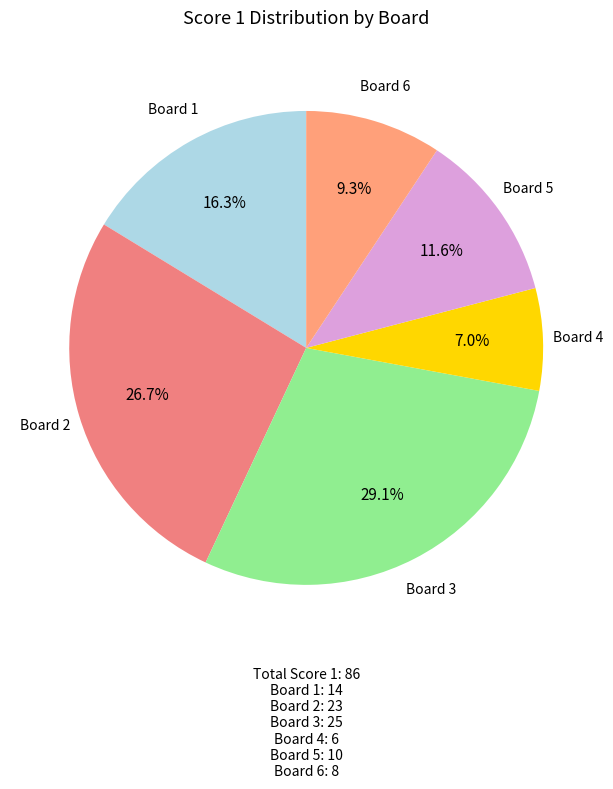

How many slices are in this pie chart?

6